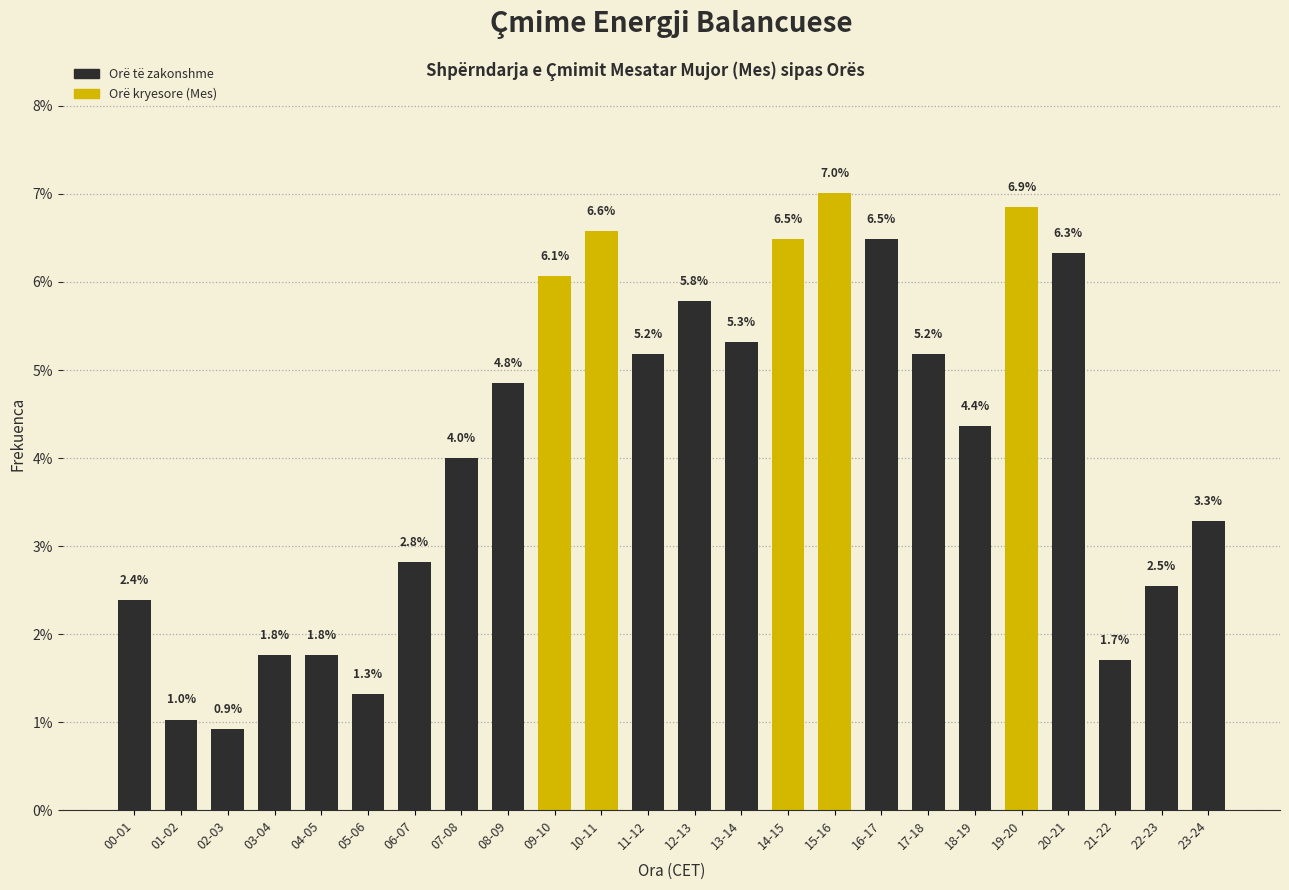

Reading right to left, list all the values displayed in this chart.

23-24=3.3	22-23=2.5	21-22=1.7	20-21=6.3	19-20=6.9	18-19=4.4	17-18=5.2	16-17=6.5	15-16=7.0	14-15=6.5	13-14=5.3	12-13=5.8	11-12=5.2	10-11=6.6	09-10=6.1	08-09=4.8	07-08=4.0	06-07=2.8	05-06=1.3	04-05=1.8	03-04=1.8	02-03=0.9	01-02=1.0	00-01=2.4